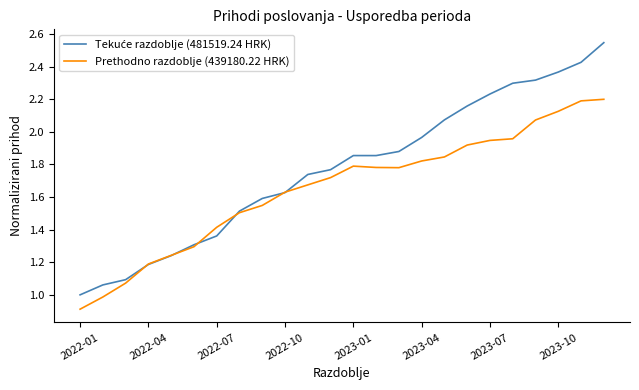

Is it true that Prethodno razdoblje (439180.22 HRK) equals 0.7 at 2022-07?

False